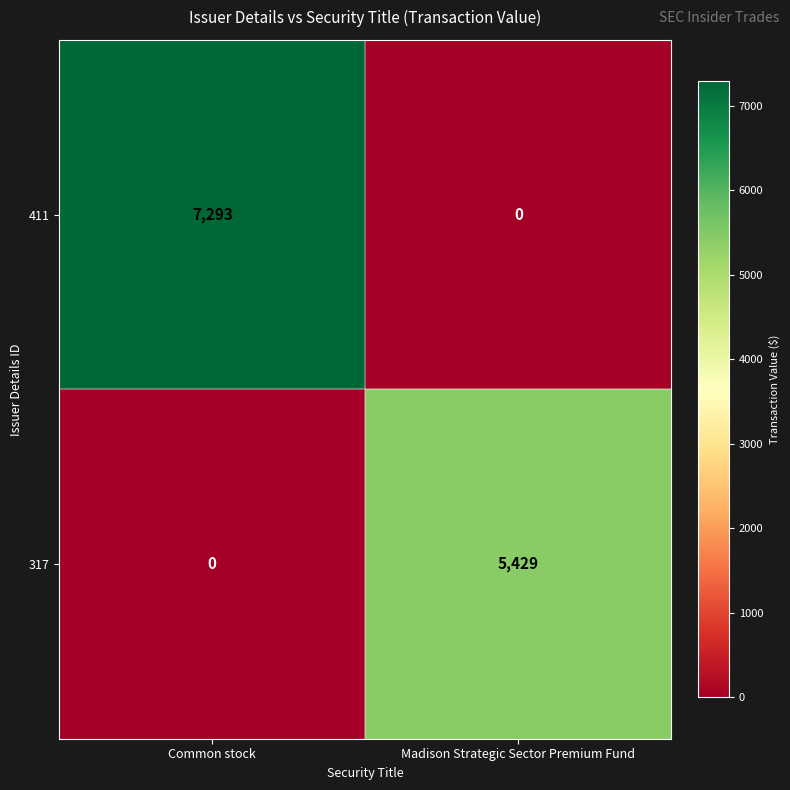

Reading right to left, extract all data points from this chart.

411: Madison Strategic Sector Premium Fund=0	Common stock=7293
317: Madison Strategic Sector Premium Fund=5429	Common stock=0